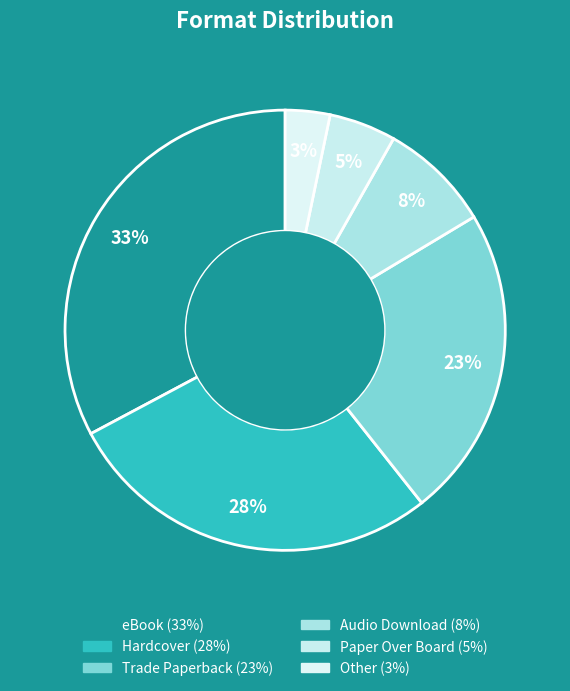

Is the sum of Hardcover and eBook greater than half?

Yes